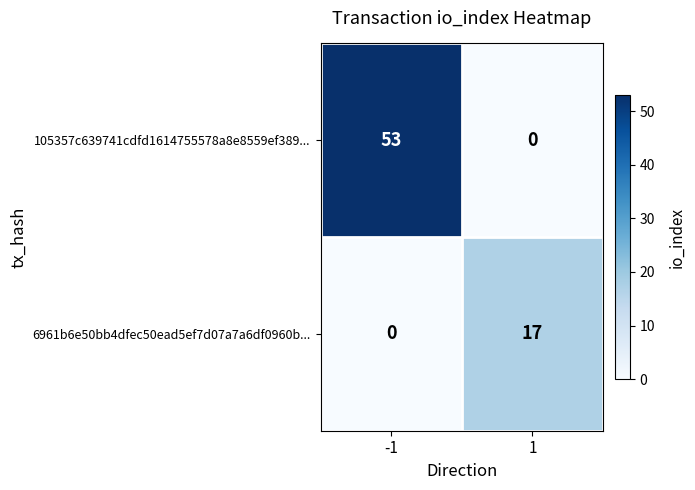

Which series has the largest range (max minus min)?

105357c639741cdfd1614755578a8e8559ef389...